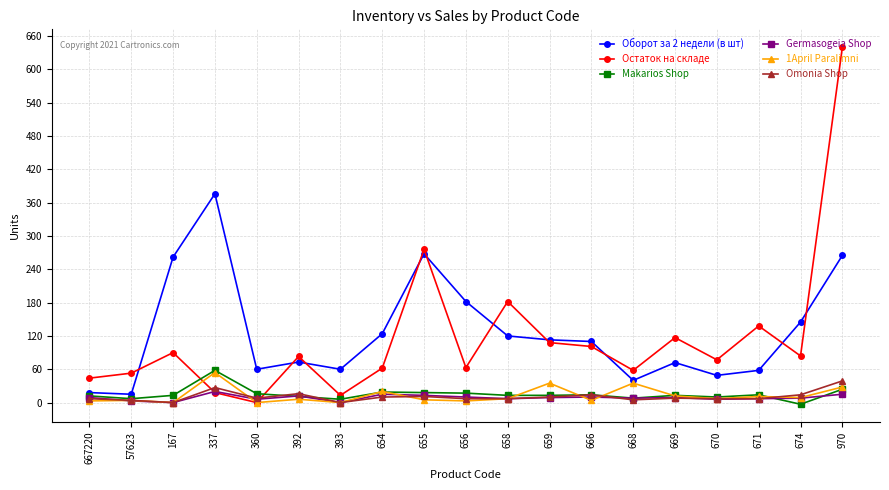

The value of Germasogeia Shop at 393 is 0. True or false?

True